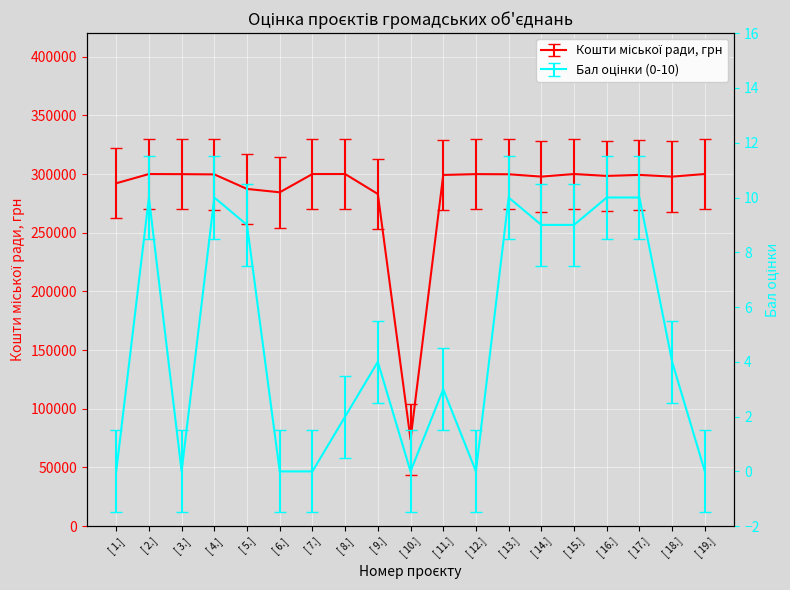

What are all the series names shown in the legend?

Кошти міської ради, грн, Бал оцінки